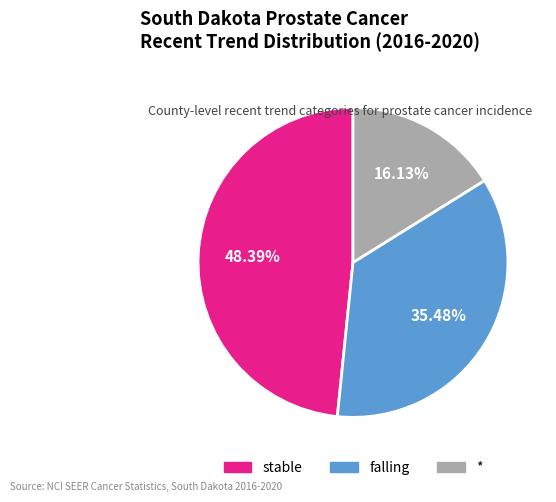

To the nearest percent, what percentage of the pie is *?

16%